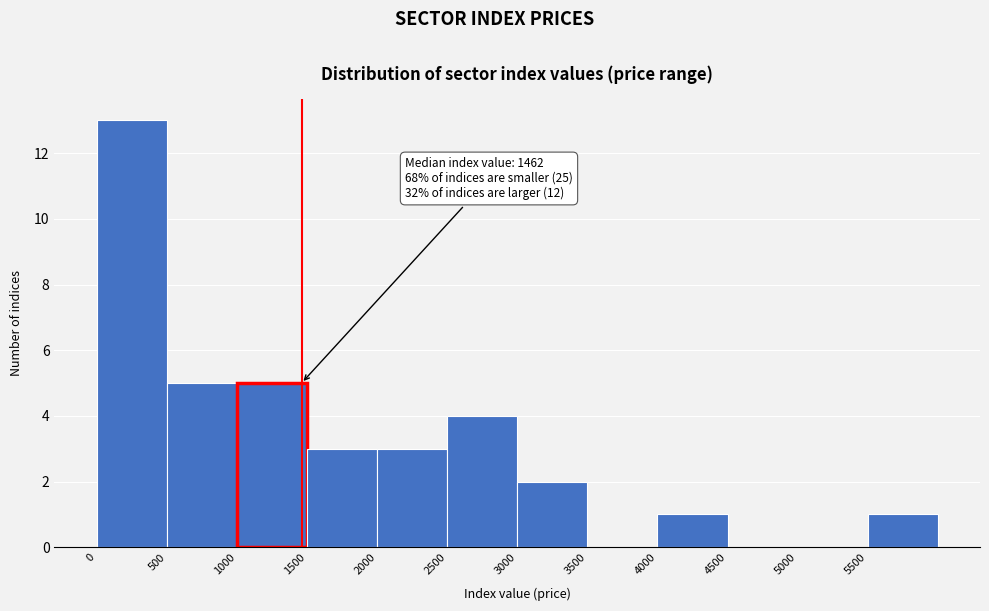

Which range on the x-axis has the tallest bar?

0 to 500